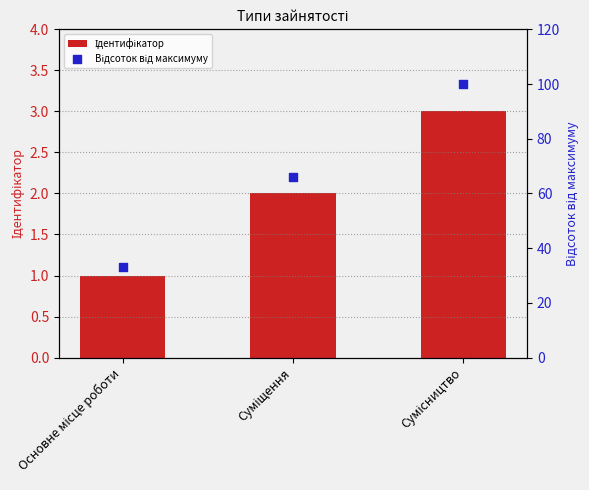

What is the total value across all series at Суміщення?

68